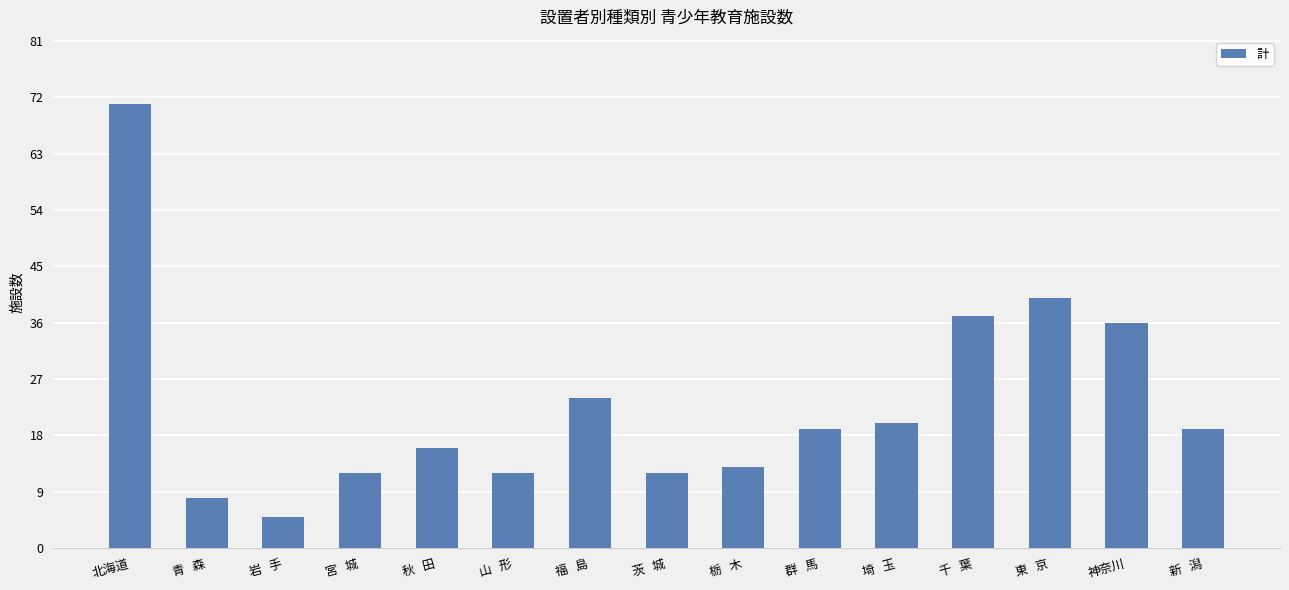

What is the sum of the values at 秋   田 and 埼   玉?

36